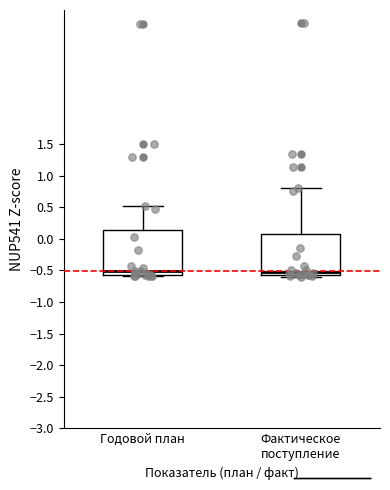

Where does the median line of the box for Годовой план sit on the y-axis? The values are not printed on the chart, so give them approximately, as read against the axis.

-0.50